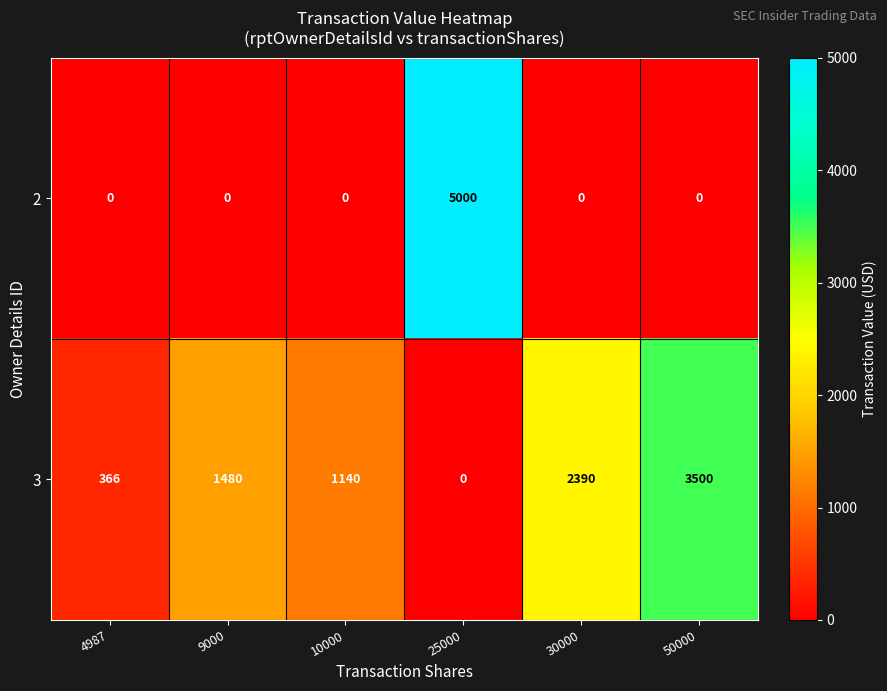

List the series in order of their overall mean, lowest first.

2, 3